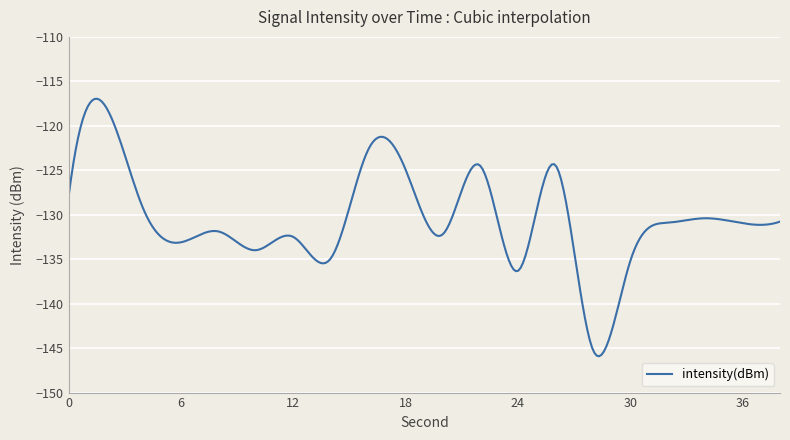

What is the difference between the maximum and minimum values?

28.9